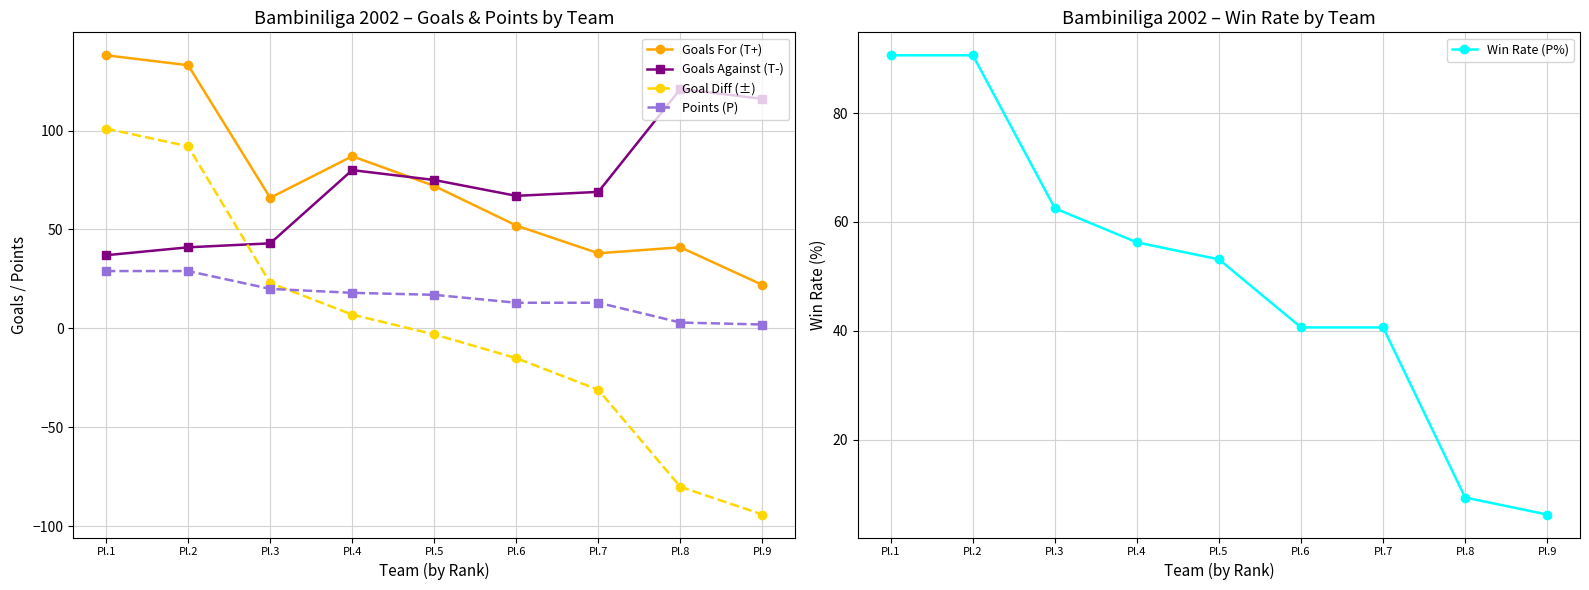

How many series are shown in this chart?

5